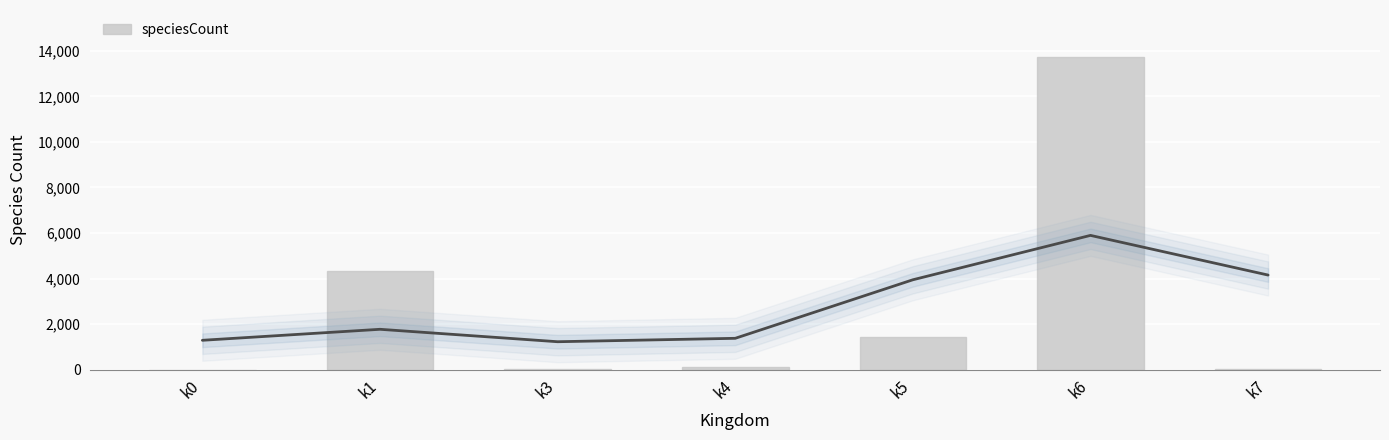

Between k6 and k7, which is larger?

k6